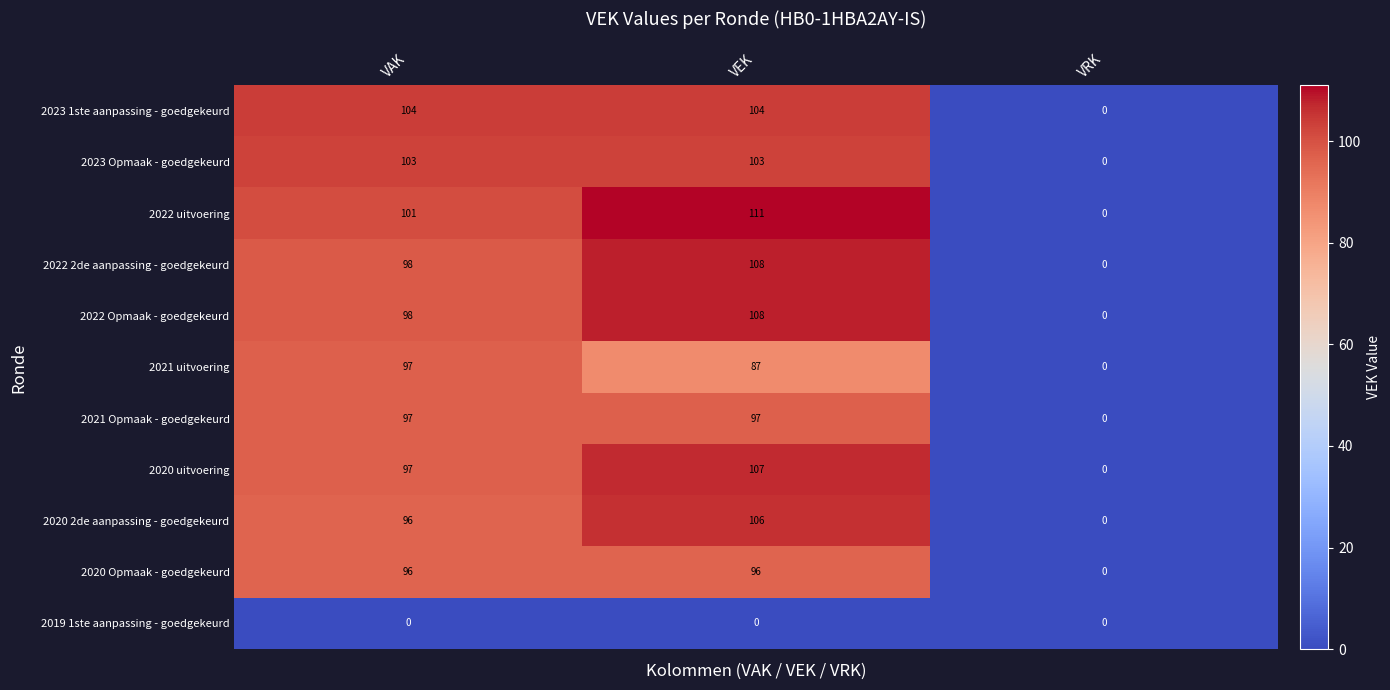

Where does the 2021 uitvoering series first go above 87?

VAK